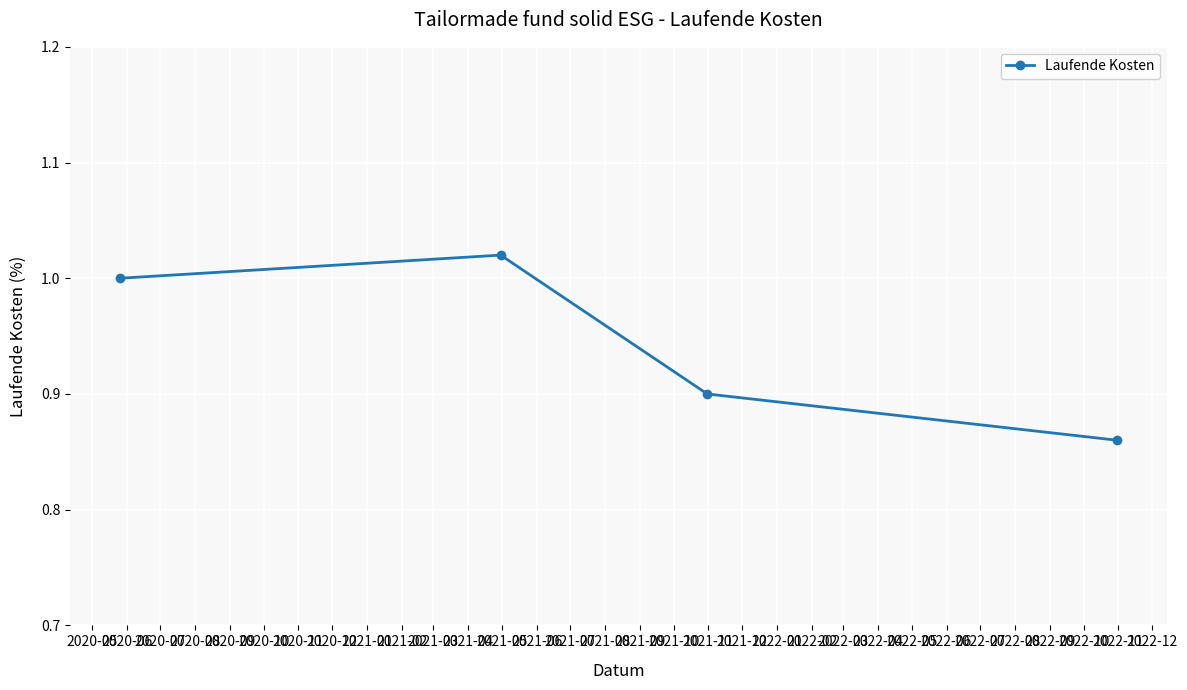

True or false: there are more than 2 points higher than both neighbors.

False